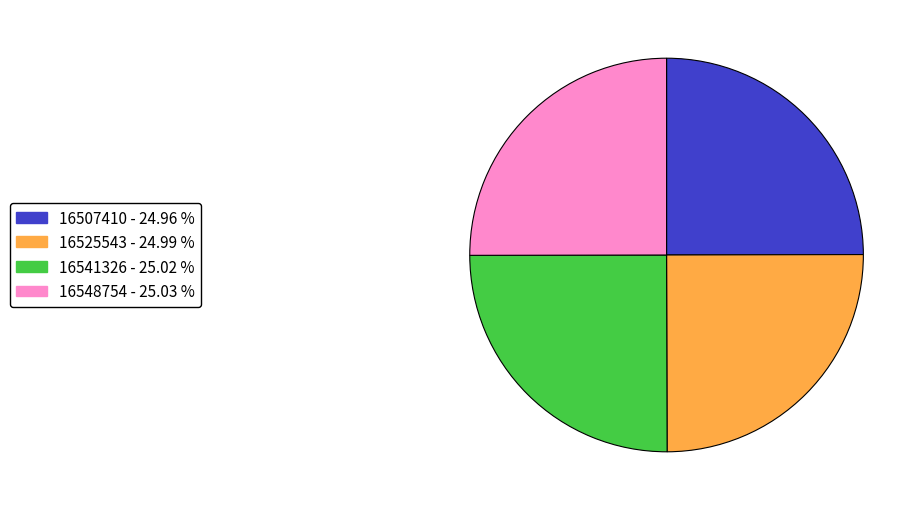

Approximately how many times larger is the value at 16541326 compared to 16507410?

1.0